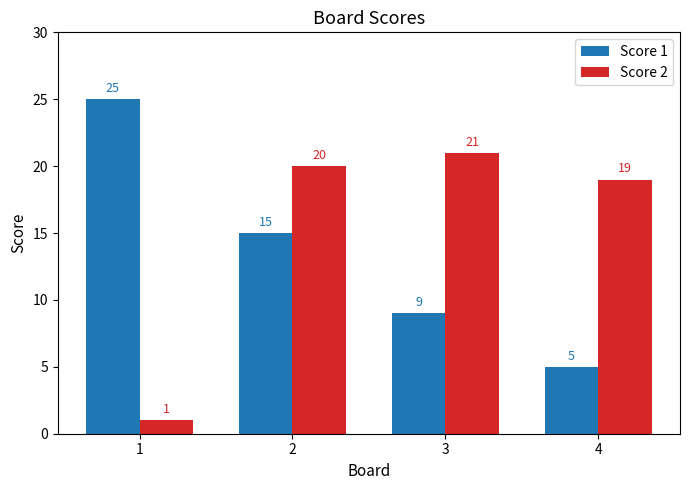

What is the total value across all series at 2?

35